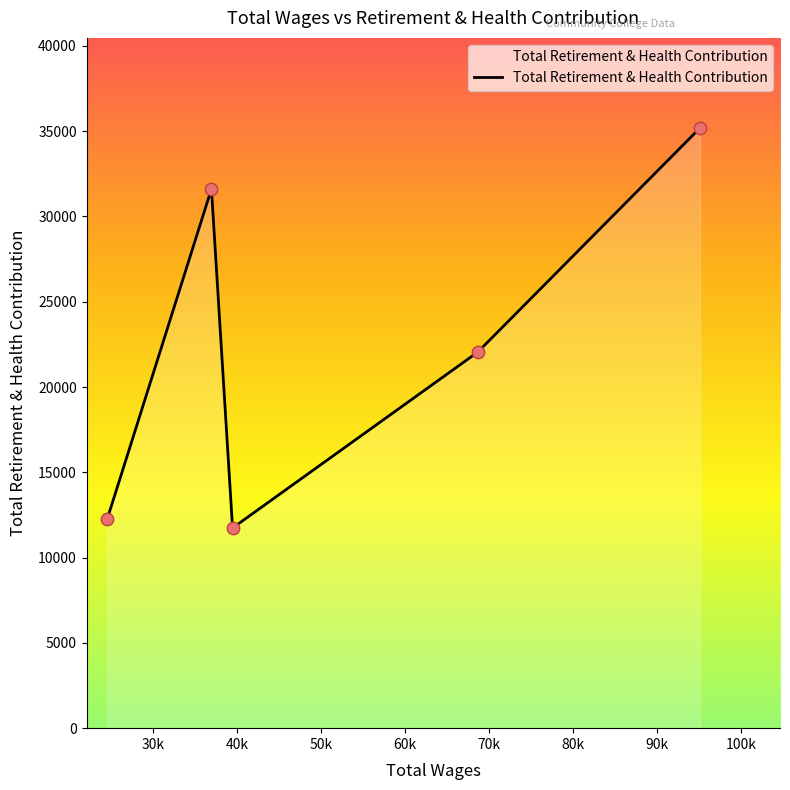

What is the maximum value shown in the chart?

35188